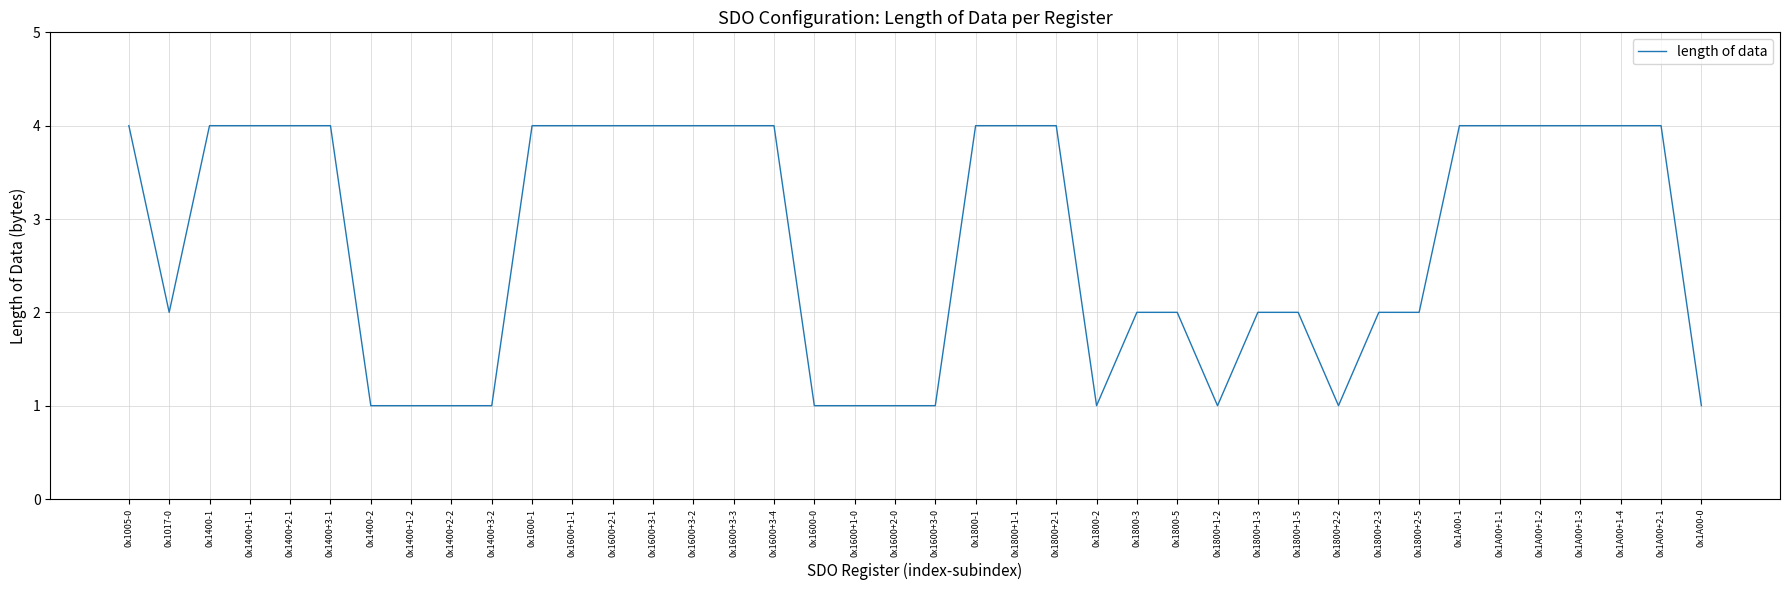

Reading left to right, transcribe all the data shown in this chart.

4	2	4	4	4	4	1	1	1	1	4	4	4	4	4	4	4	1	1	1	1	4	4	4	1	2	2	1	2	2	1	2	2	4	4	4	4	4	4	1